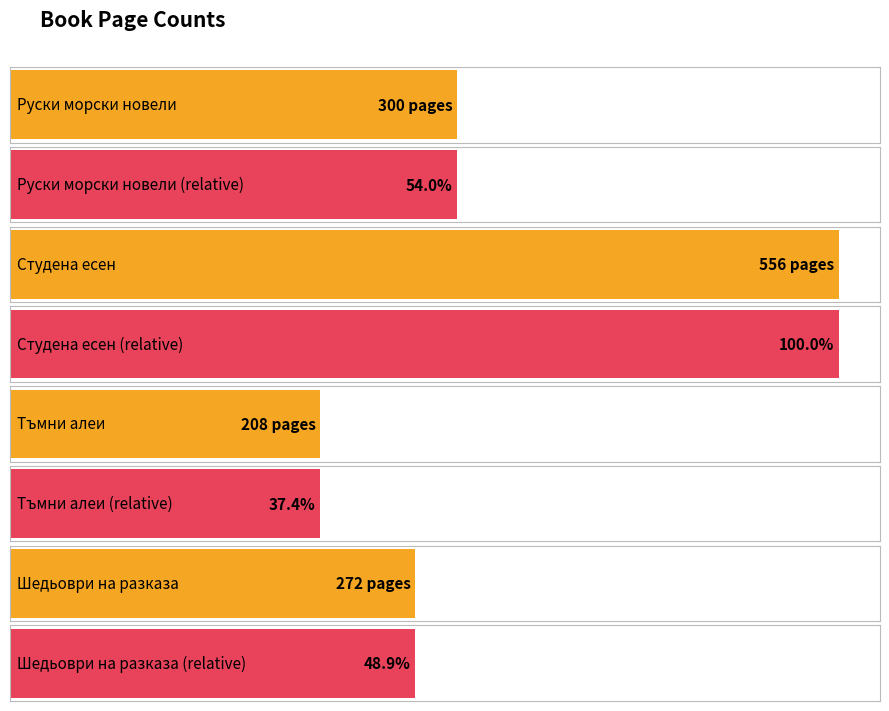

What value does the data have at Тъмни алеи, to the nearest 5?

210